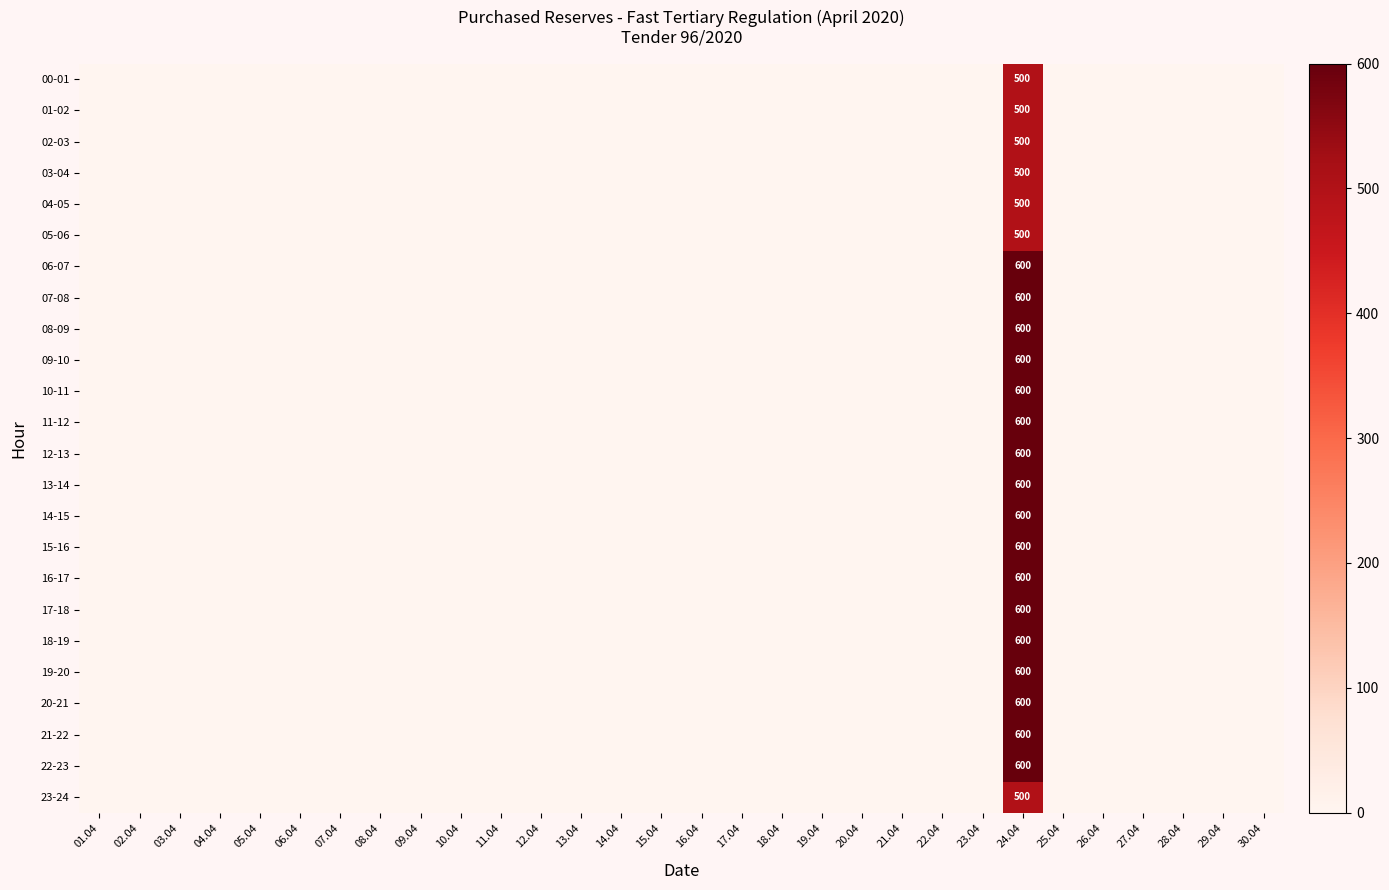

Count the number of data series in this chart.

24